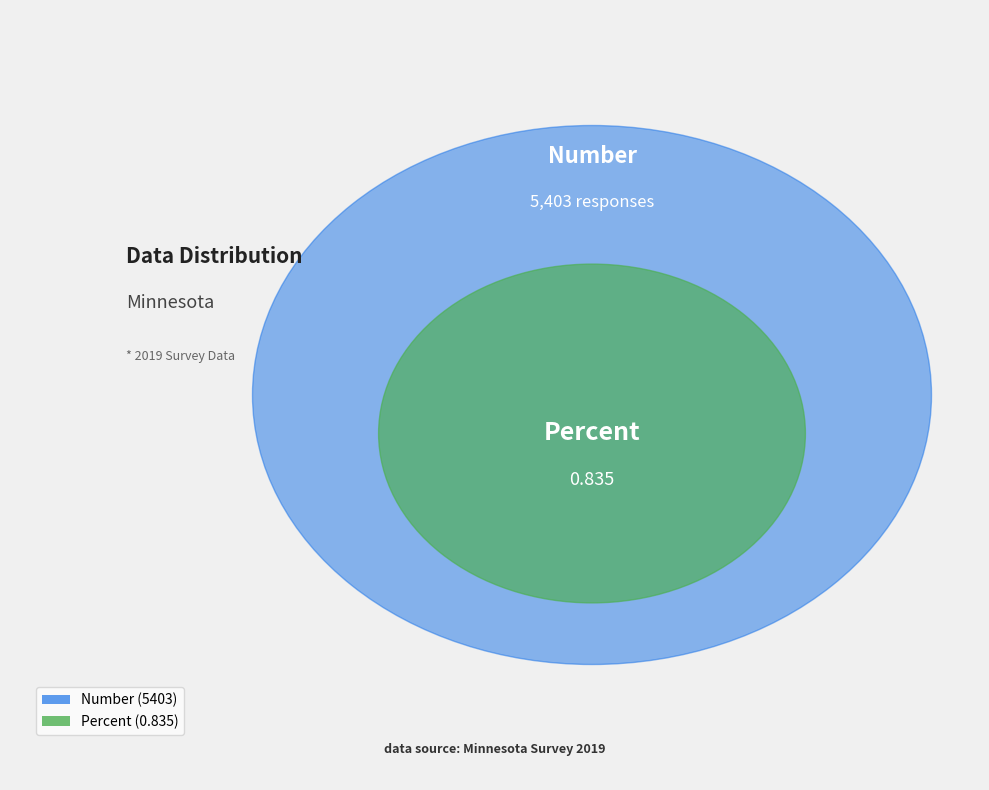

What is the change in value from Number to Percent?

-5402.2